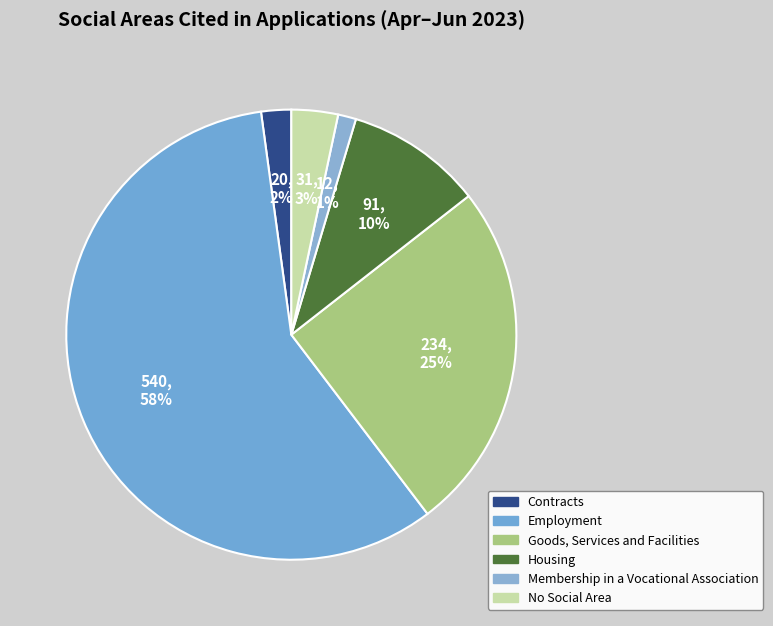

Between Goods, Services and Facilities and Membership in a Vocational Association, which is larger?

Goods, Services and Facilities